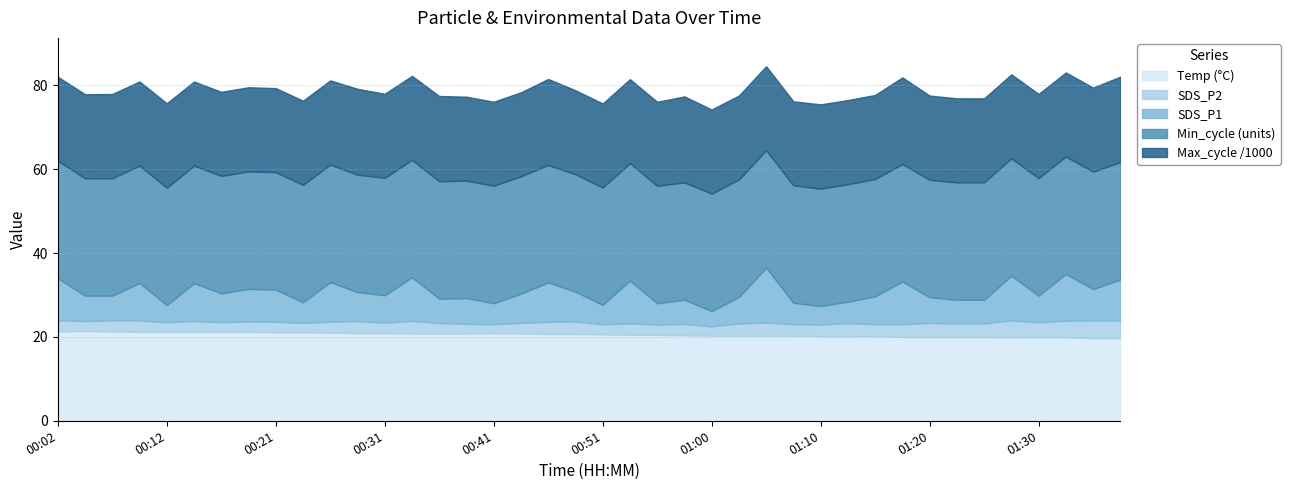

True or false: Temp and SDS_P2 intersect in this chart.

False